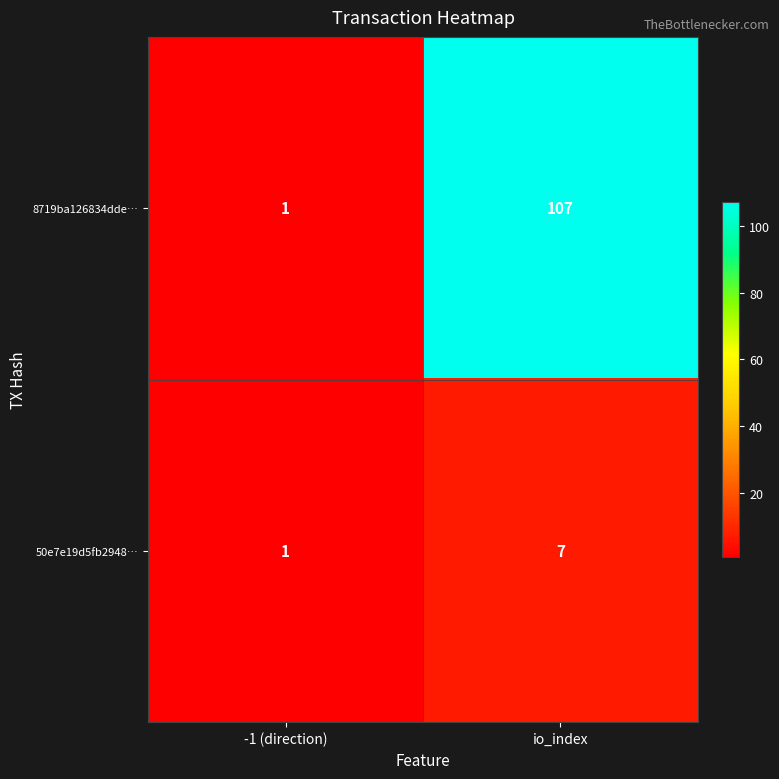

Read the 8719ba126834dde… value at io_index, to the nearest 5.

105